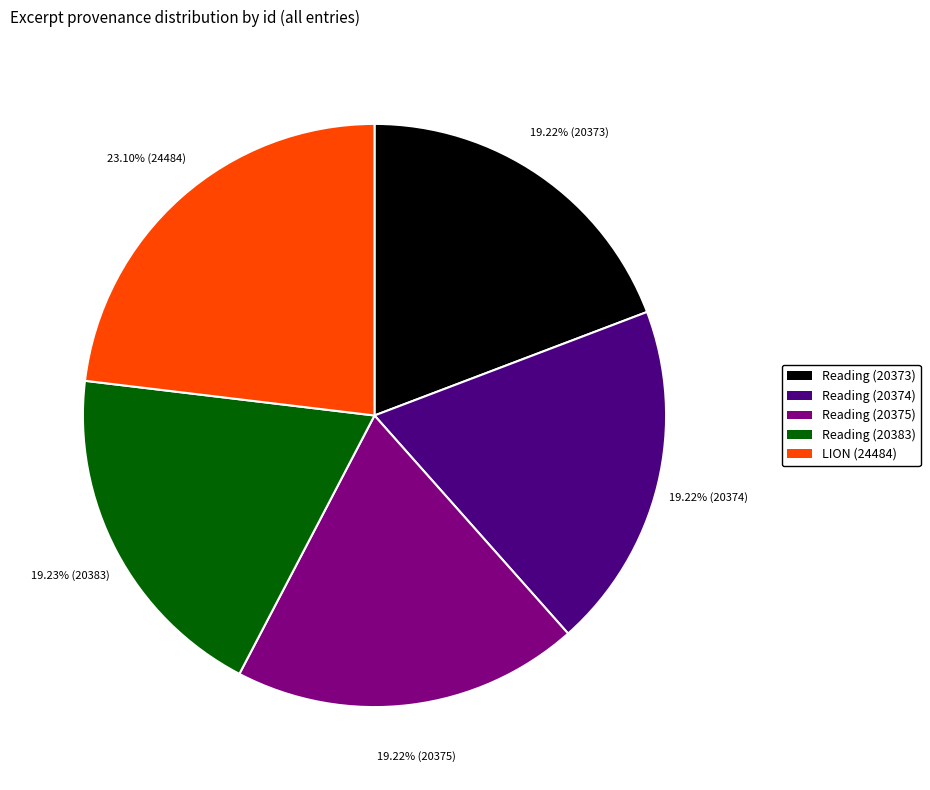

Is it true that Reading (20375) is 19% of the pie?

True